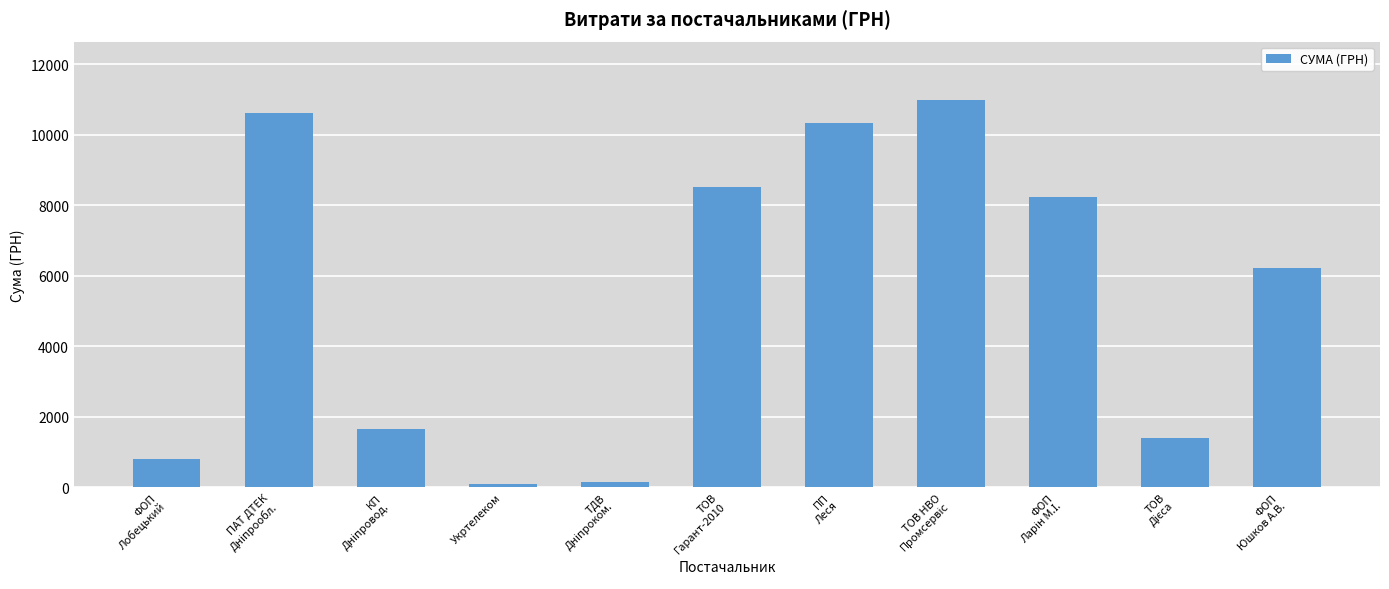

What is the difference between the maximum and second lowest values?

10852.0